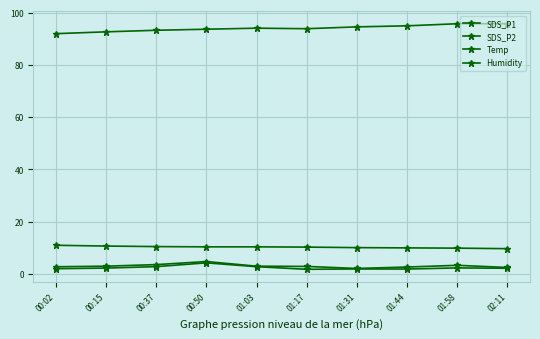

What is the label of the 10th point from the left?

02:11